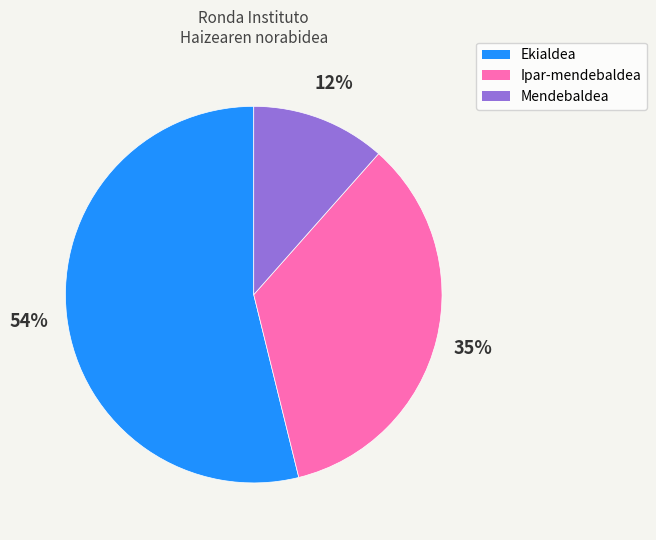

Rank the categories by value from lowest to highest.

Mendebaldea, Ipar-mendebaldea, Ekialdea